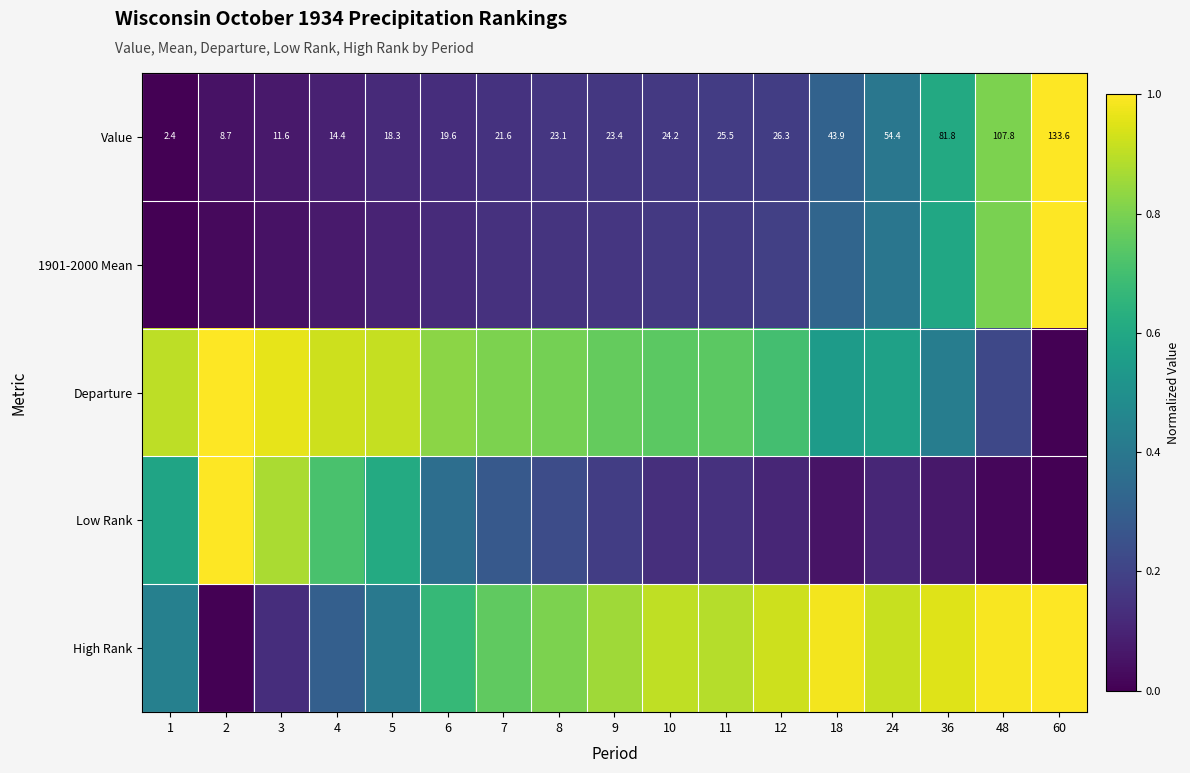

Which series changed the most between 8 and 60?

1901-2000 Mean